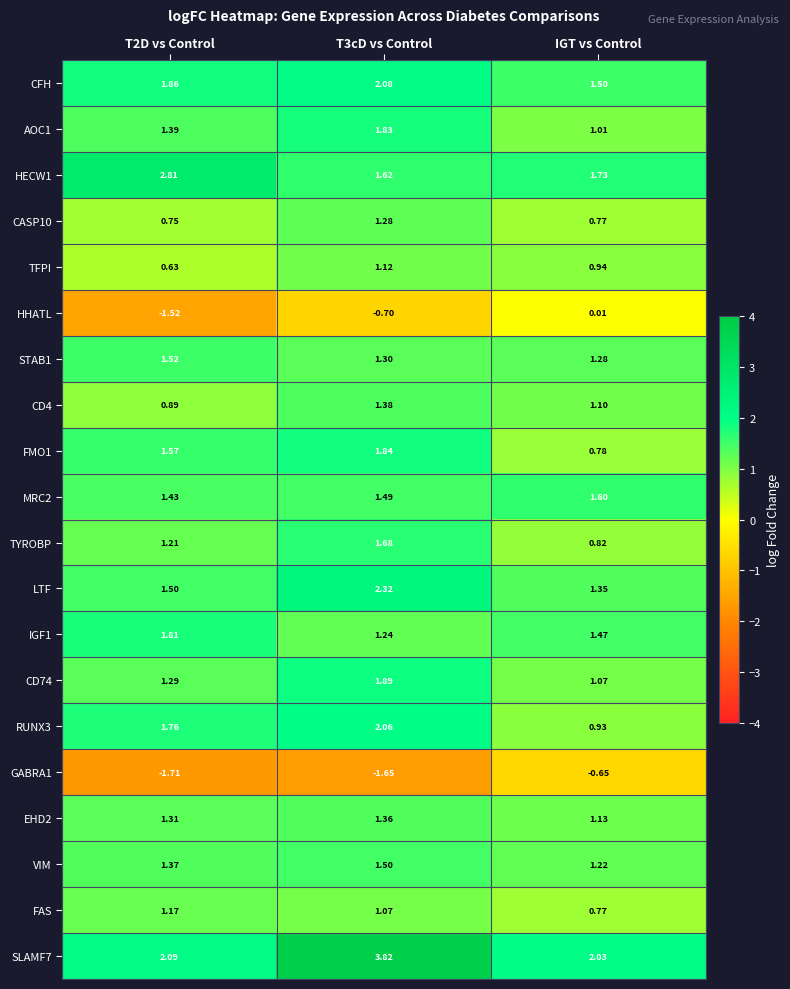

Which series has the largest total across all categories?

SLAMF7